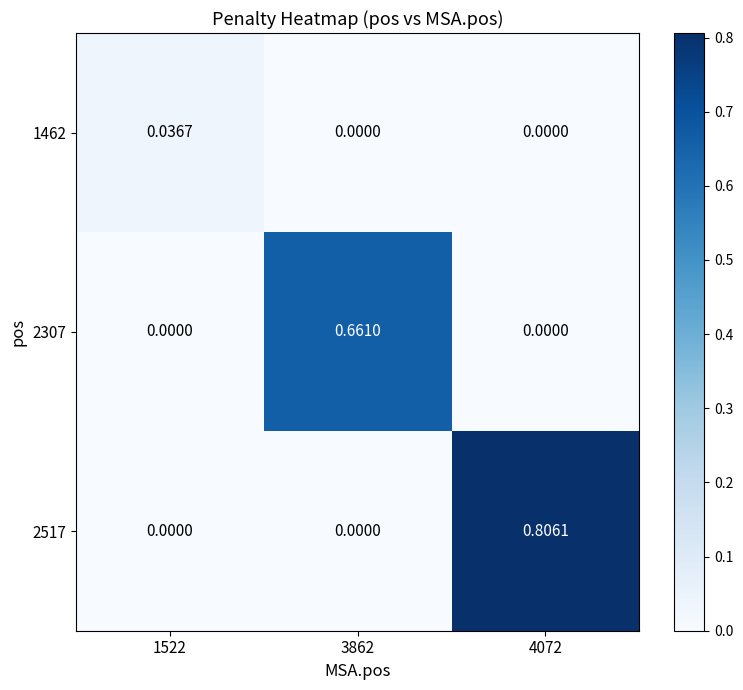

Is the value of 1462 at 4072 greater than the value of 2307 at 3862?

No